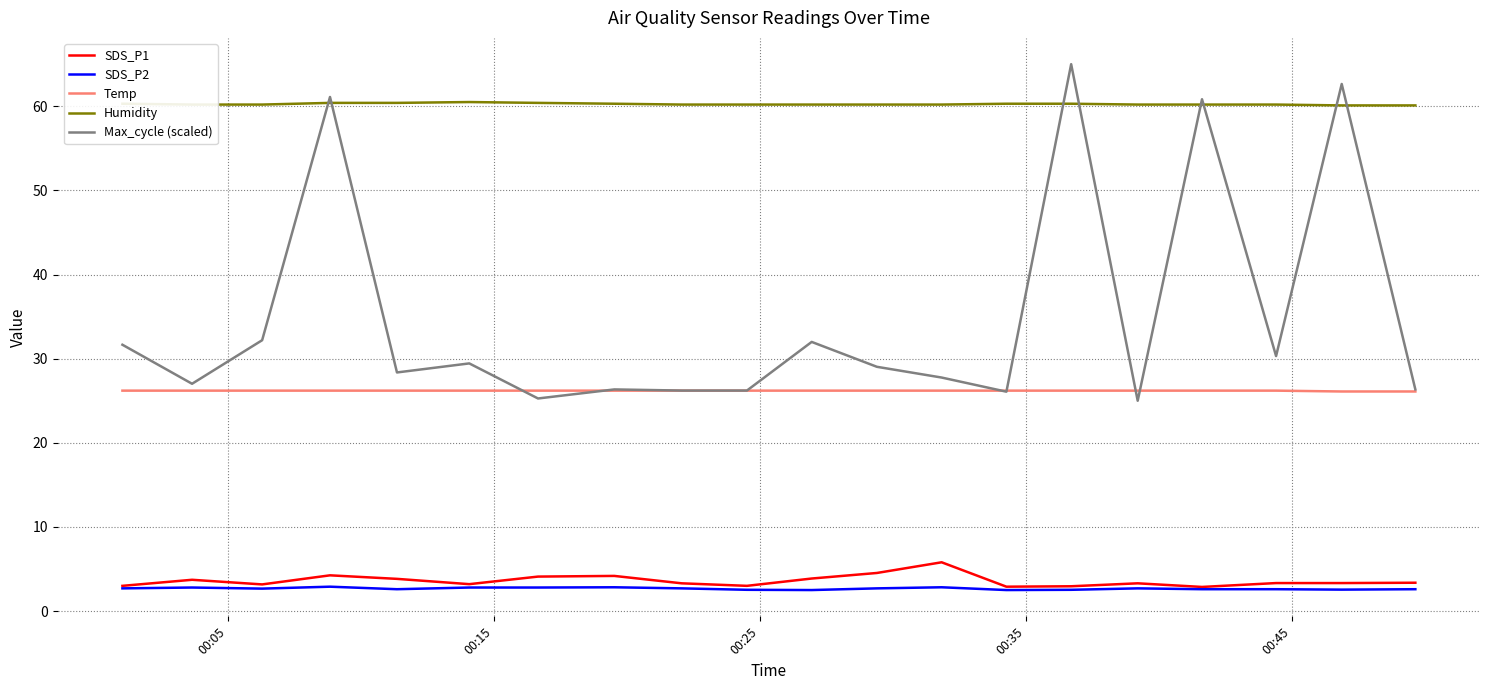

Is this an area chart (filled region under the line)?

No